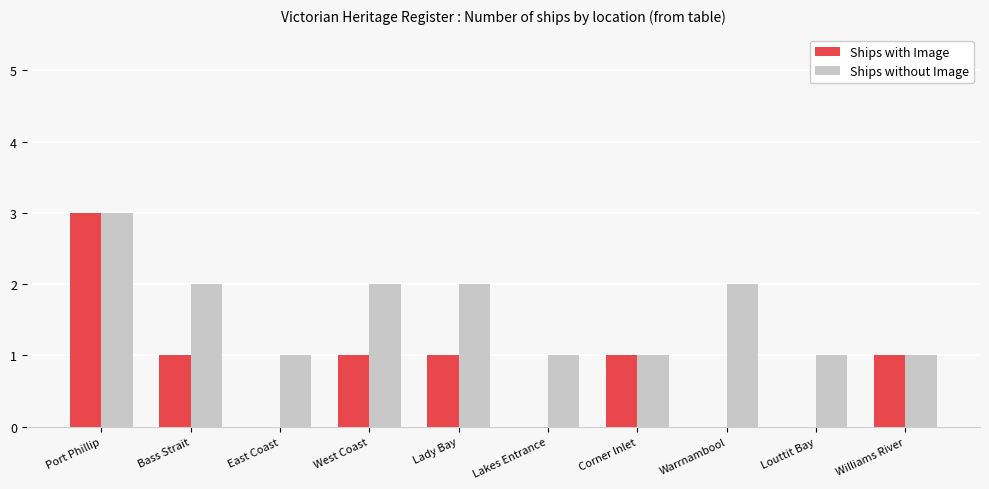

Between Port Phillip and Bass Strait, which series saw the biggest shift?

Ships with Image